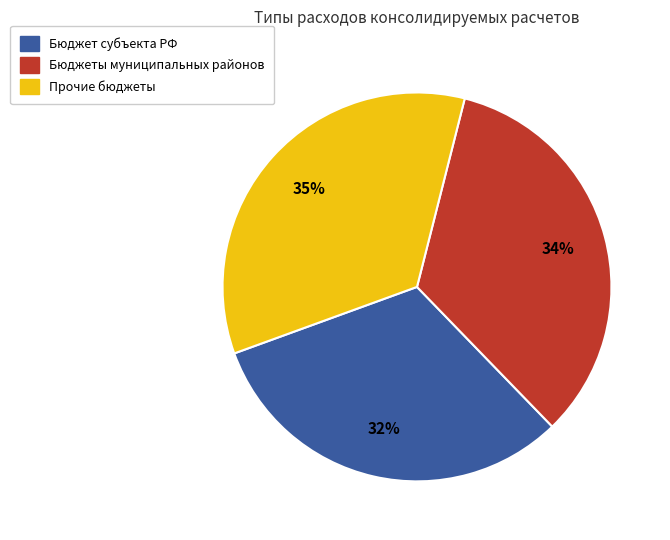

How many slices are in this pie chart?

3